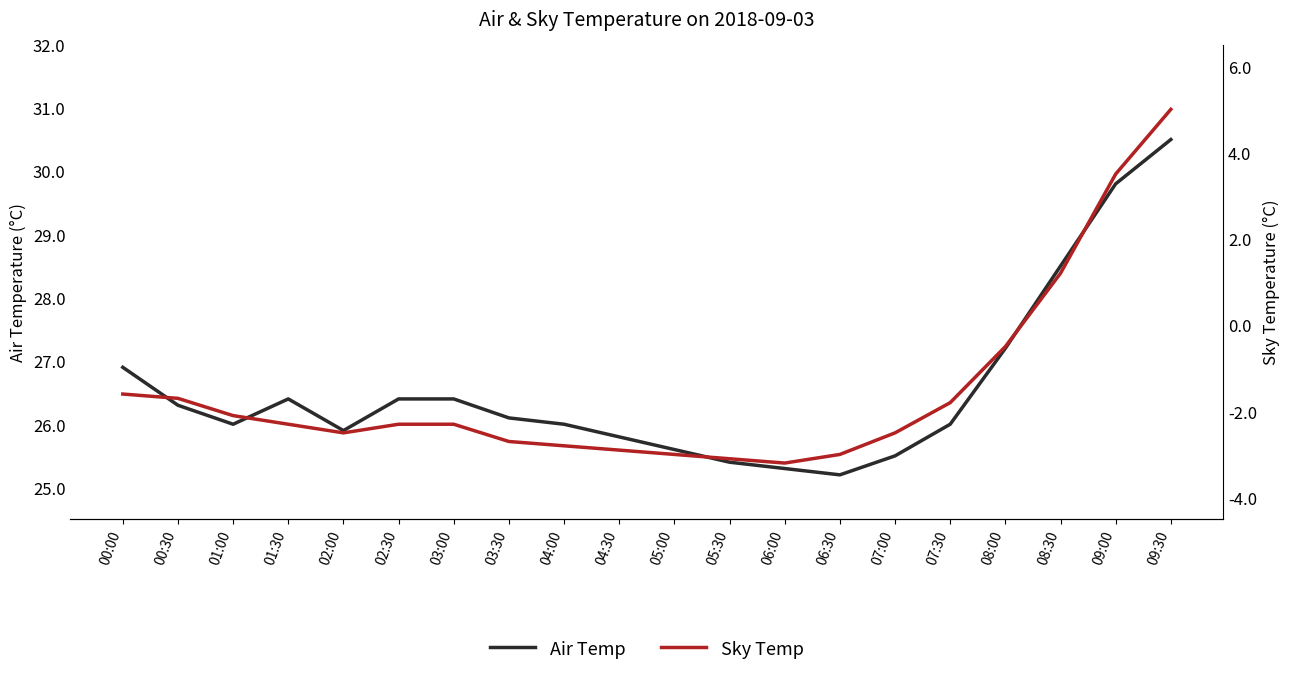

At 09:00, list the series in order from largest to smallest.

Air Temp, Sky Temp